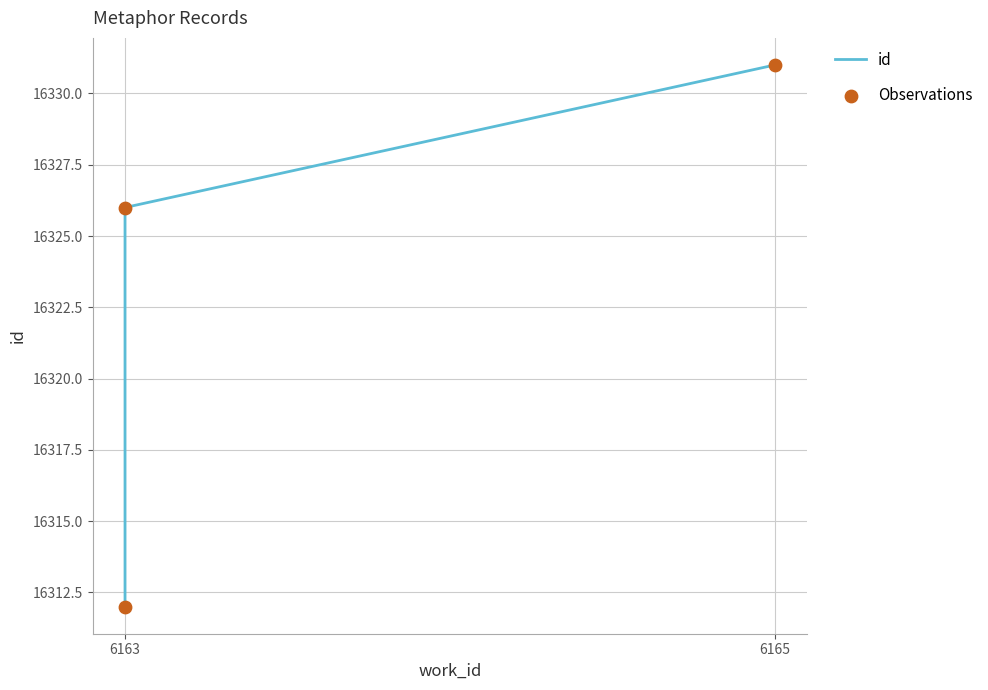

Which series reaches the minimum Y coordinate?

id